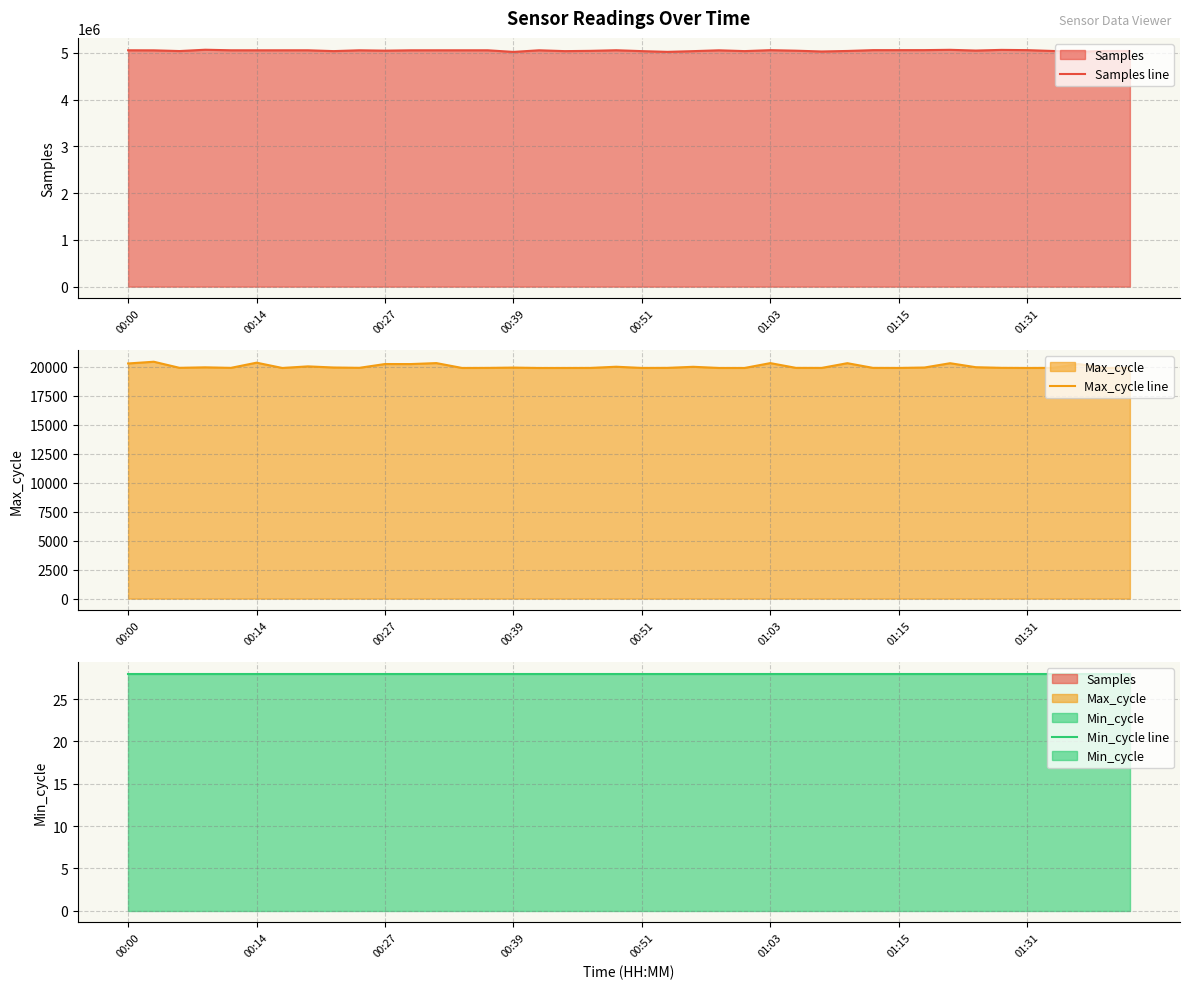

What is the total value across all series at 00:00?

5074531